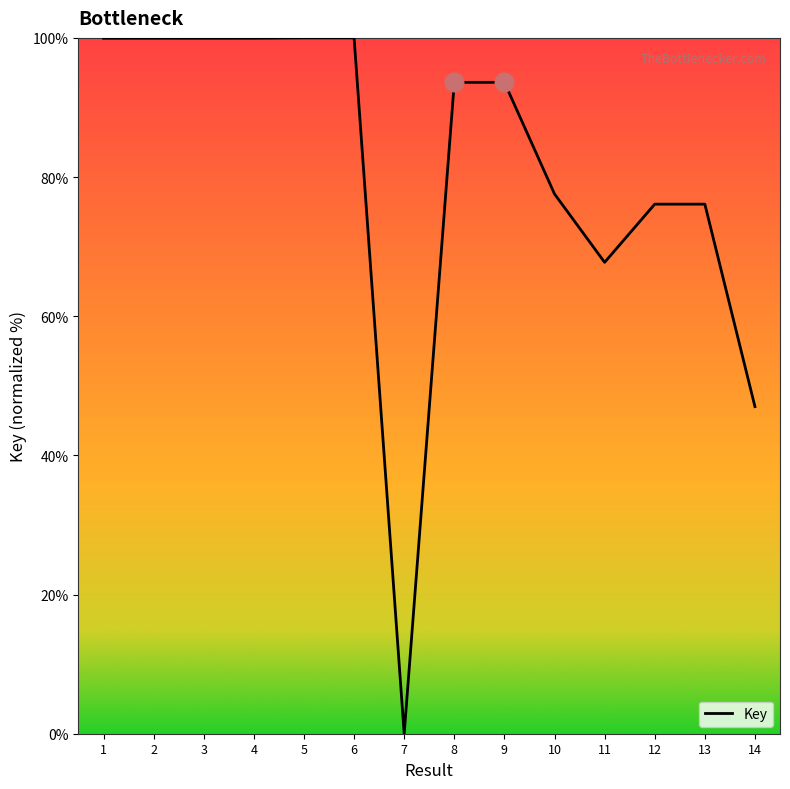

Between 5 and 7, which is larger?

5